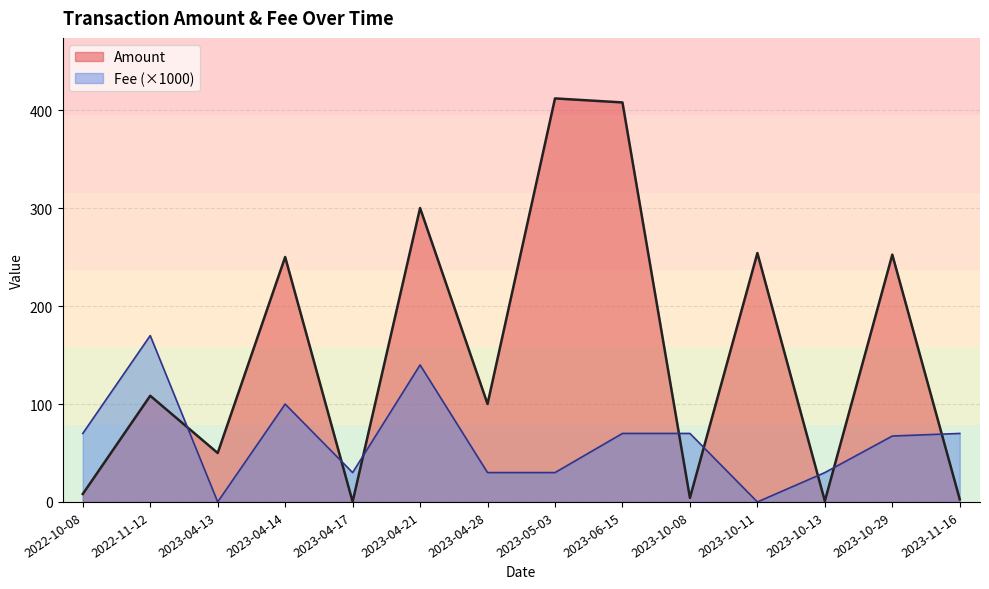

Where do Amount and Fee (×1000) first cross each other?

2022-11-12 and 2023-04-13